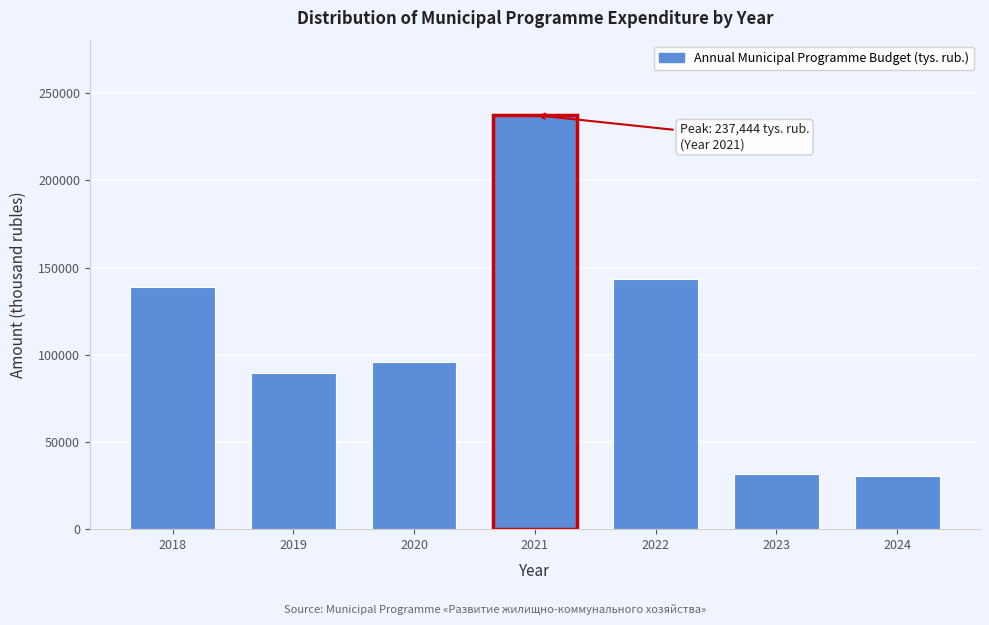

Reading left to right, transcribe all the data shown in this chart.

138655.9	89786.6	95612.8	237444.0	143447.5	31590.2	30268.2